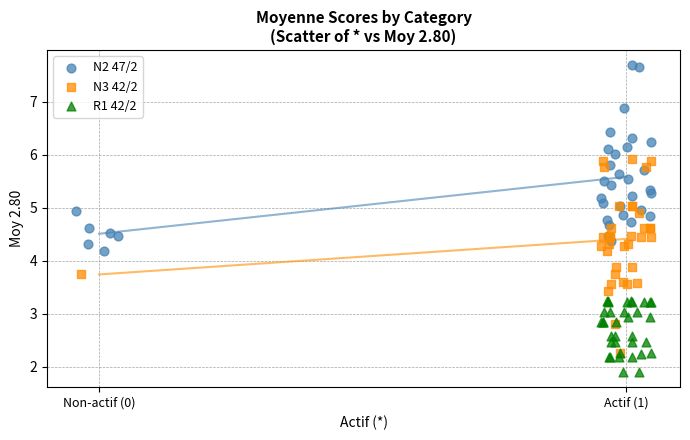

Which series has the largest Y range (max minus min)?

N3 42/2